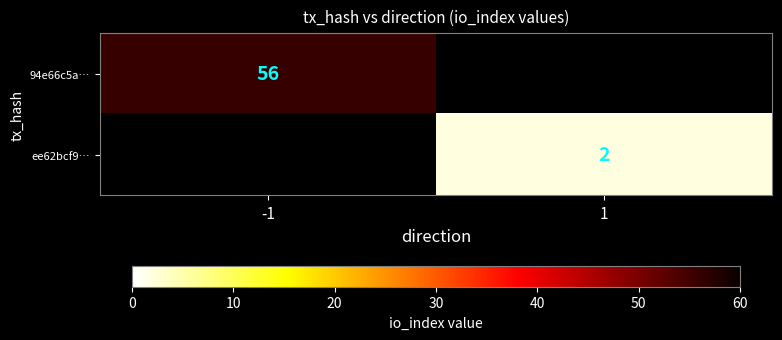

Is it true that 94e66c5a… equals 56 at -1?

True